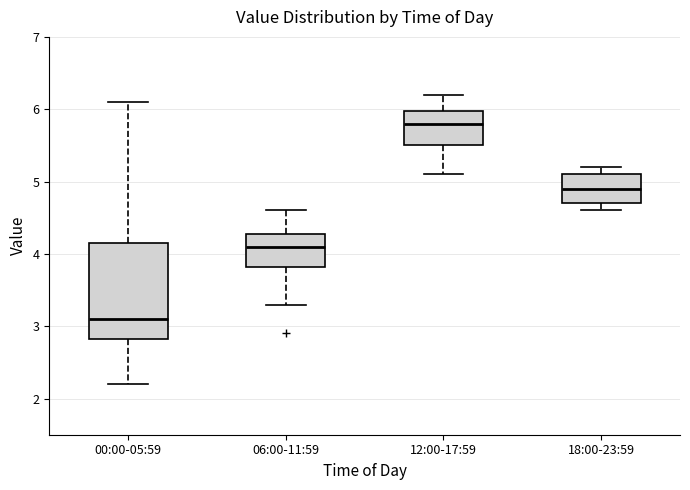

Which box's median line is the highest?

12:00-17:59